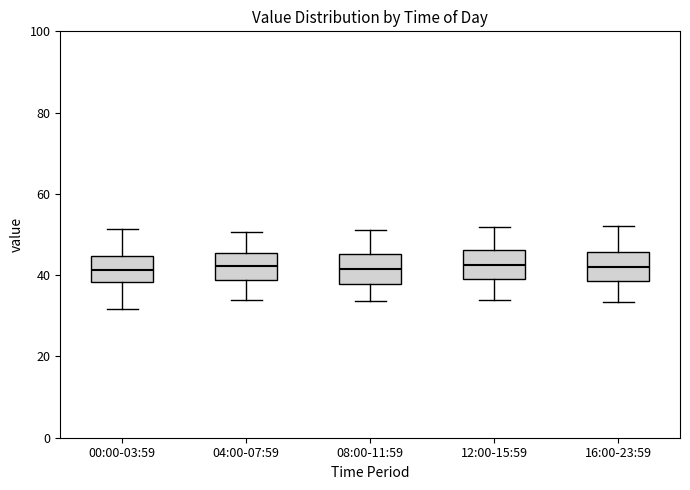

Reading left to right, read every box against the y-axis: the position of its median line, the range the box covers, and the ends of its whiskers. The values are not printed on the chart, so give them approximately, as read against the axis.

00:00-03:59: median 42, box 38 to 44, whiskers 32 to 52
04:00-07:59: median 42, box 38 to 46, whiskers 34 to 50
08:00-11:59: median 42, box 38 to 46, whiskers 34 to 52
12:00-15:59: median 42, box 38 to 46, whiskers 34 to 52
16:00-23:59: median 42, box 38 to 46, whiskers 34 to 52